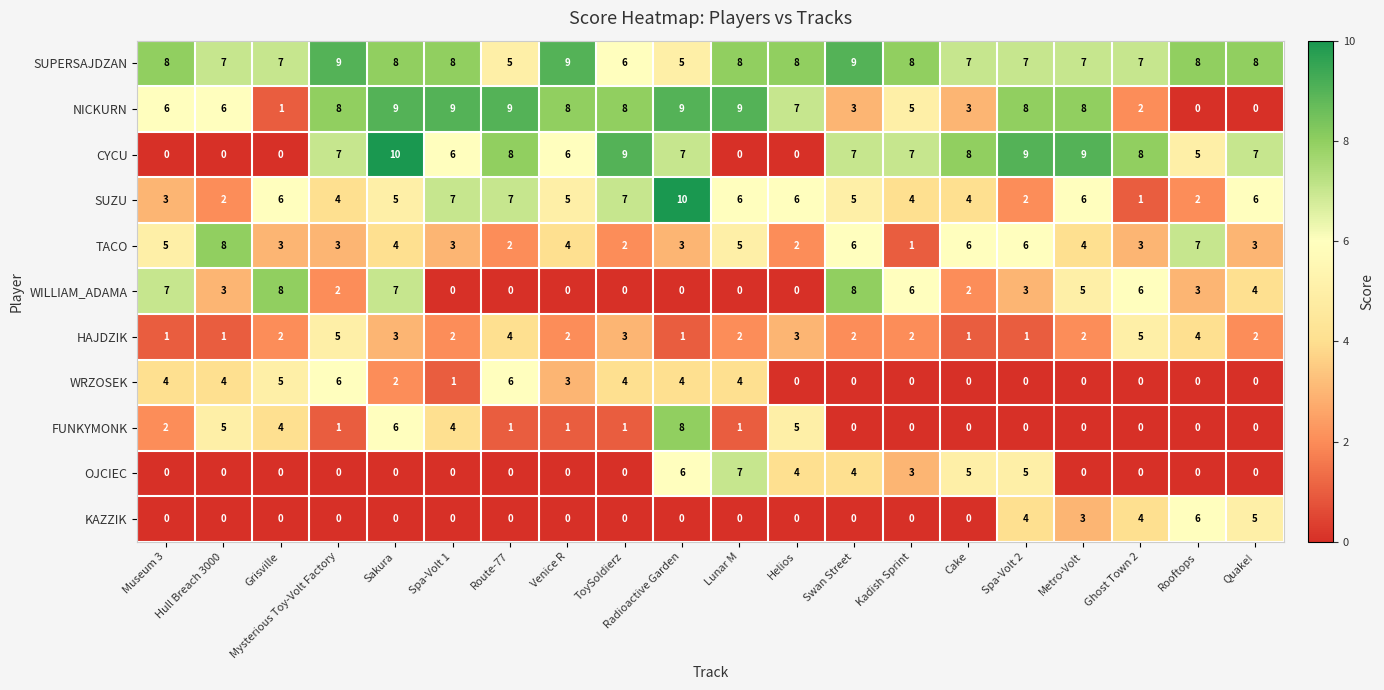

At how many categories does at least one series exceed 0?

20